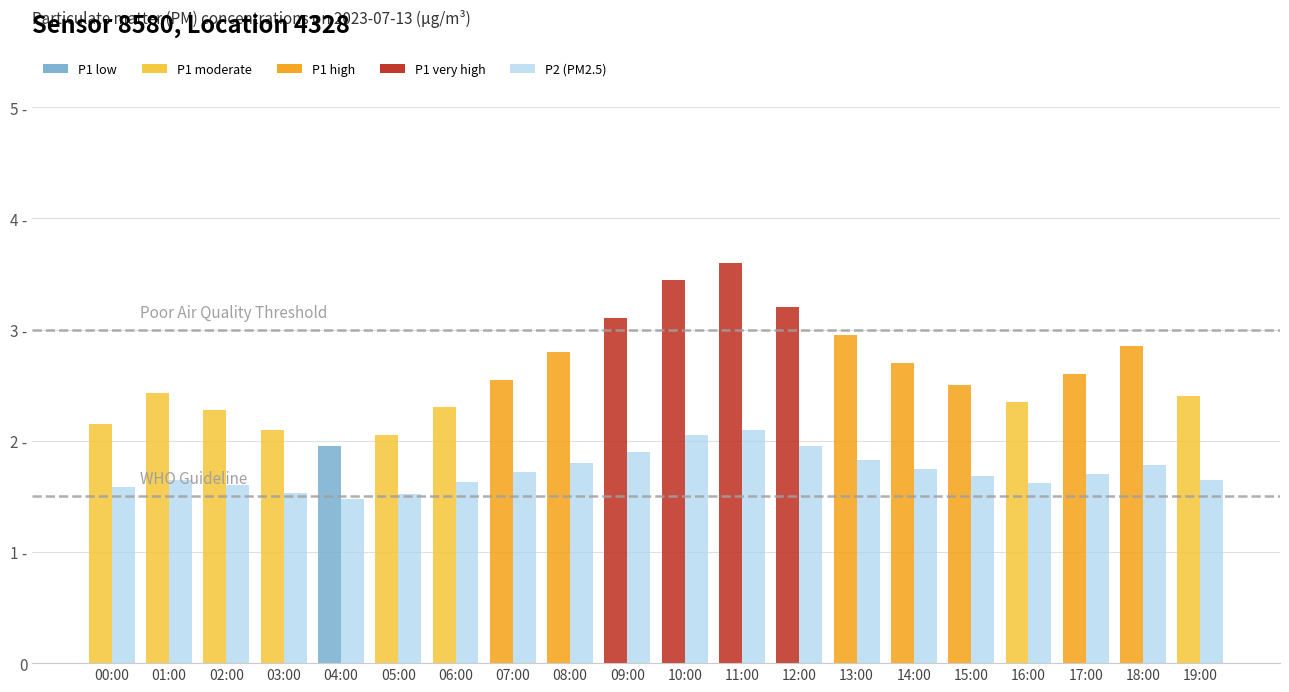

Are the bars grouped side by side (vs. stacked)?

Yes